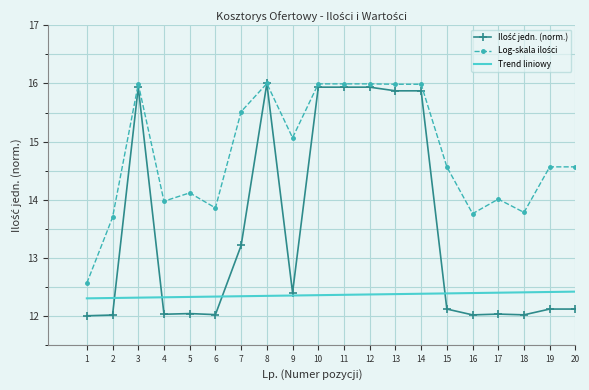

True or false: Trend liniowy has a value of 12.4 at 17.

True